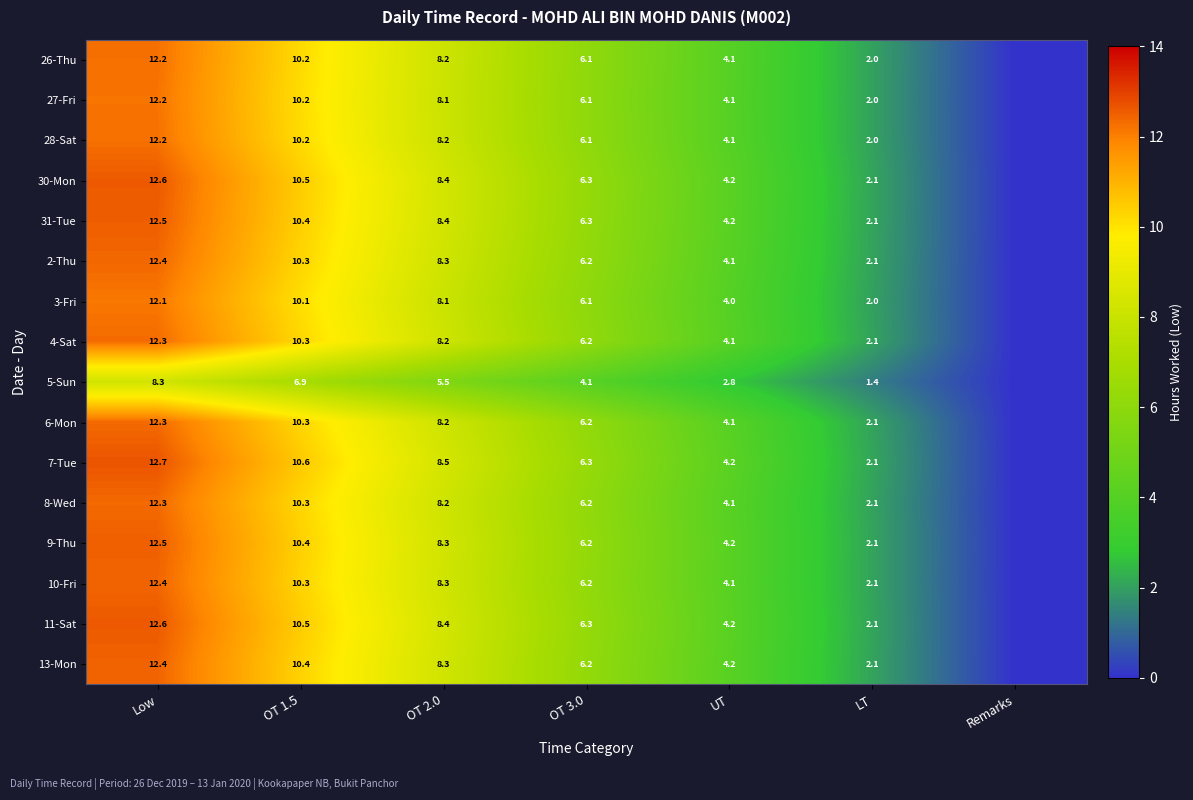

At how many categories does at least one series exceed 9?

2